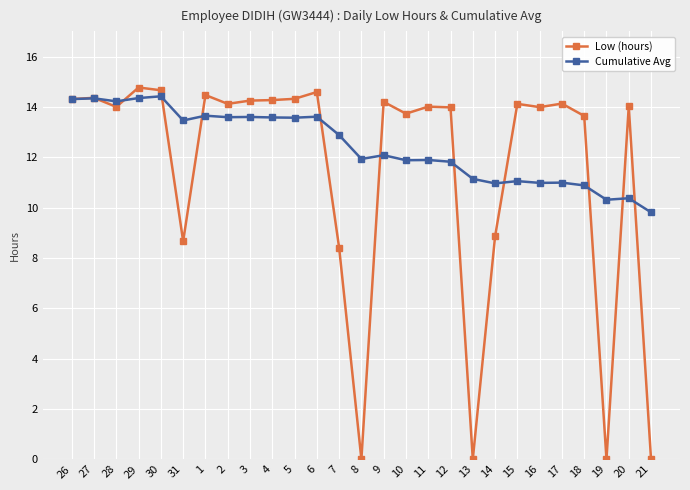

True or false: Low (hours) has more than 0 points higher than both neighbors.

True